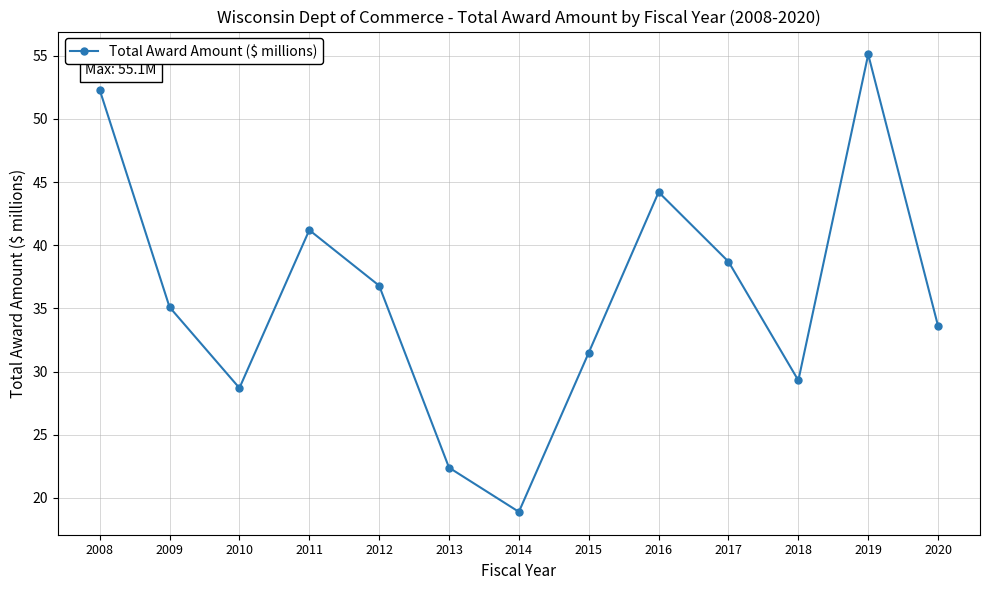

What is the sum of the values at 2019 and 2018?

84.4